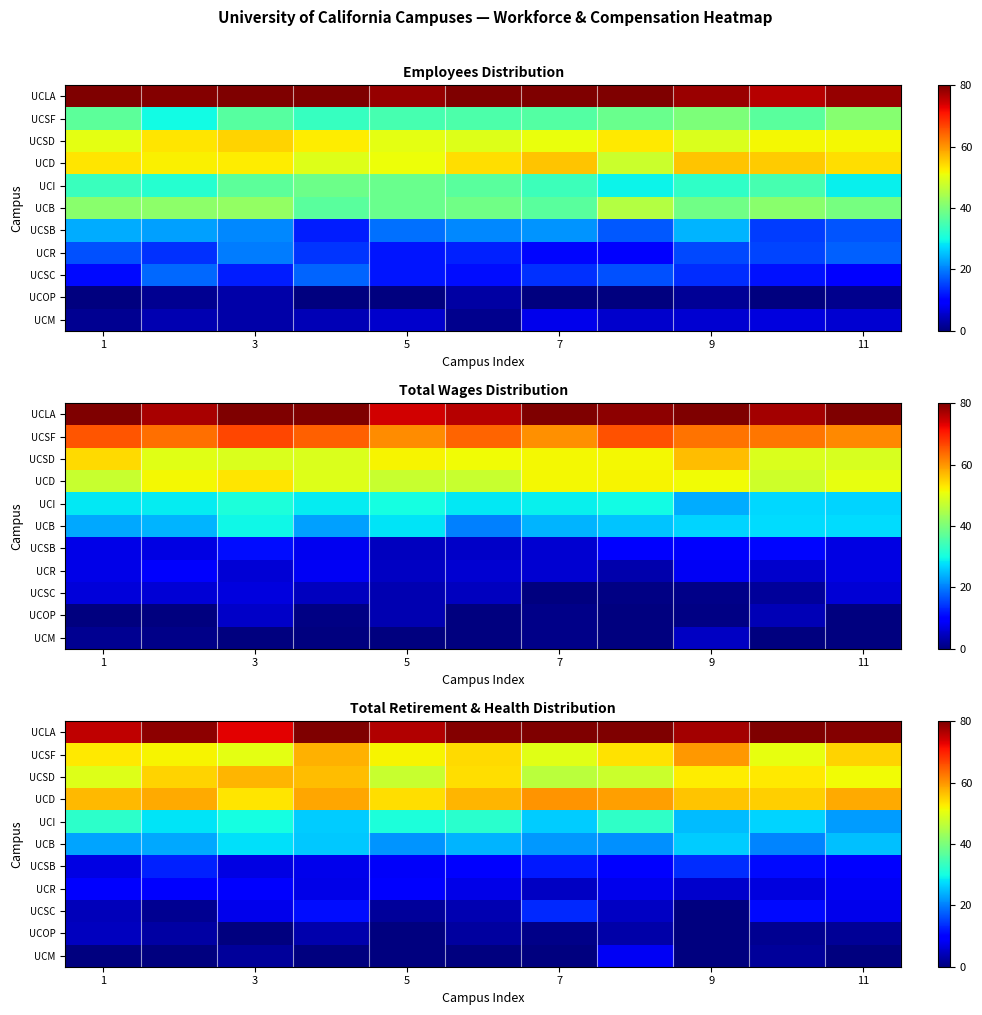

The value of row_9 at 6 is 0.8. True or false?

True